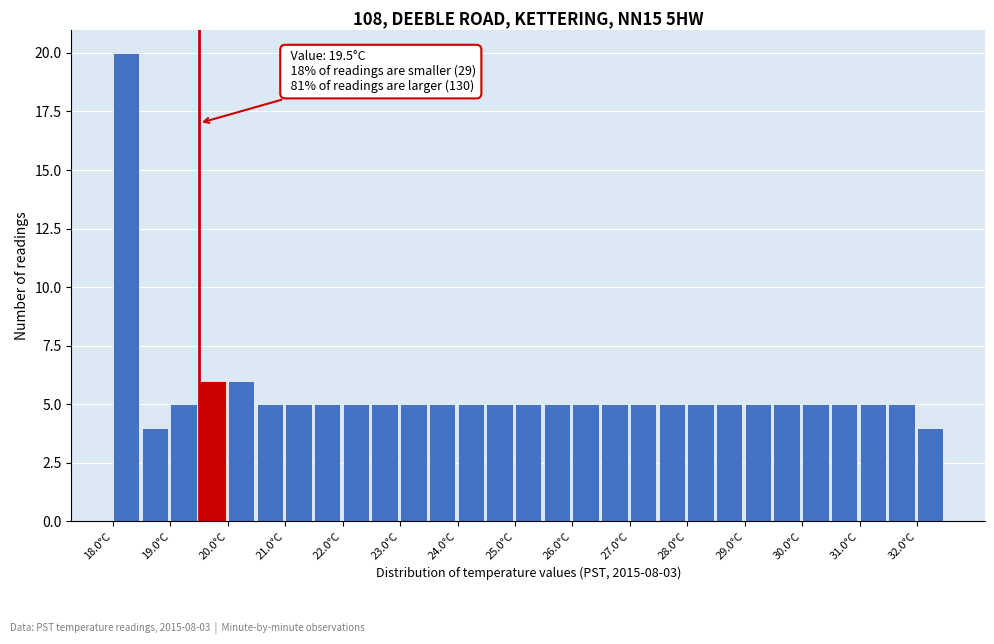

Which range on the x-axis has the tallest bar?

18.0 to 18.5